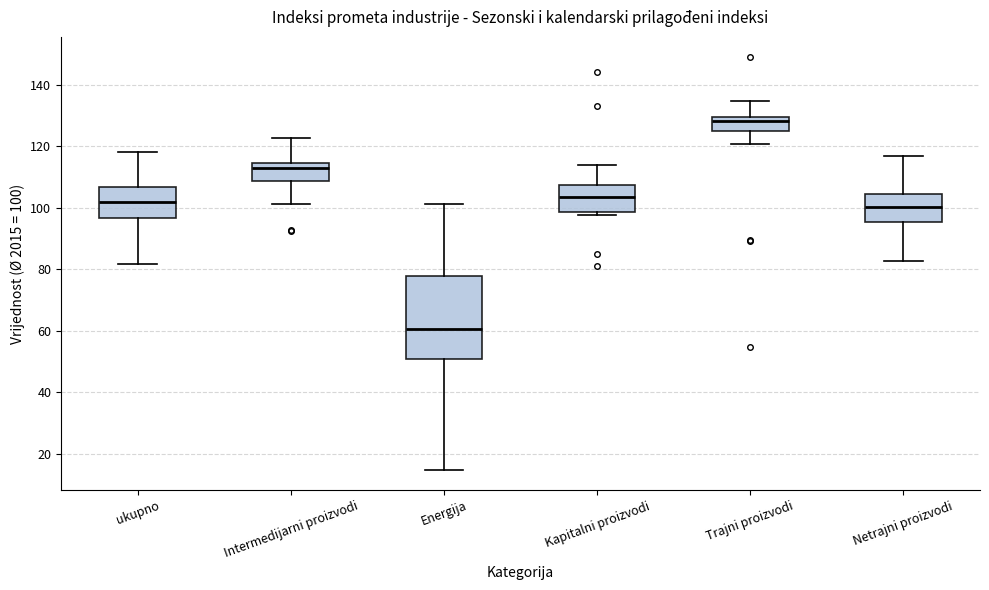

Where does the median line of the box for Kapitalni proizvodi sit on the y-axis? The values are not printed on the chart, so give them approximately, as read against the axis.

104